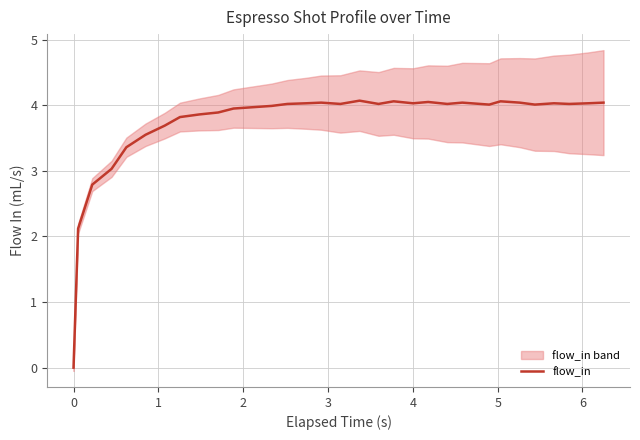

What is the highest value of the flow_in series?

4.1